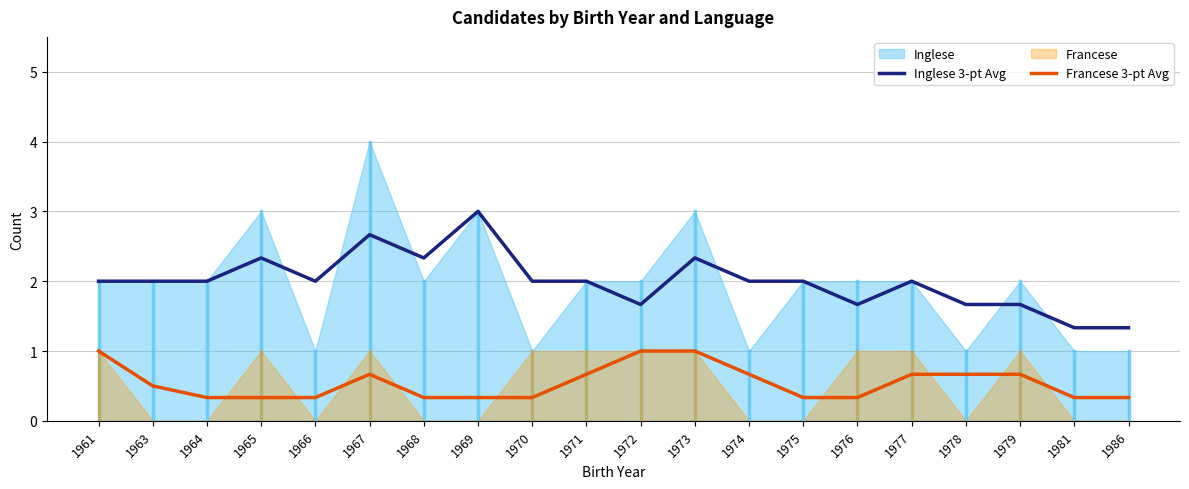

Is it true that Francese 3-pt Avg equals 0.2 at 1967?

False